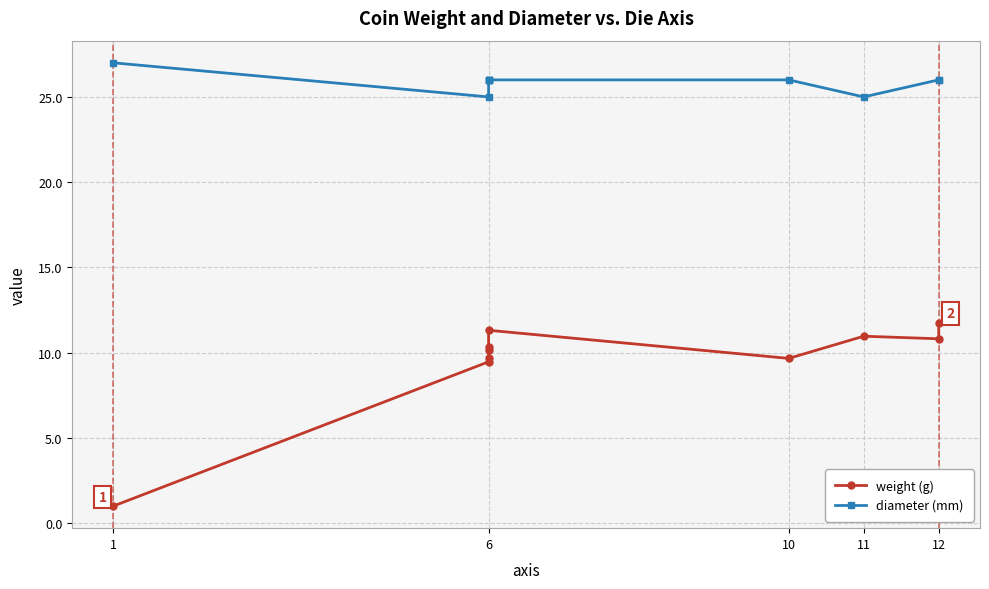

True or false: diameter (mm) has more than 1 points higher than both neighbors.

False